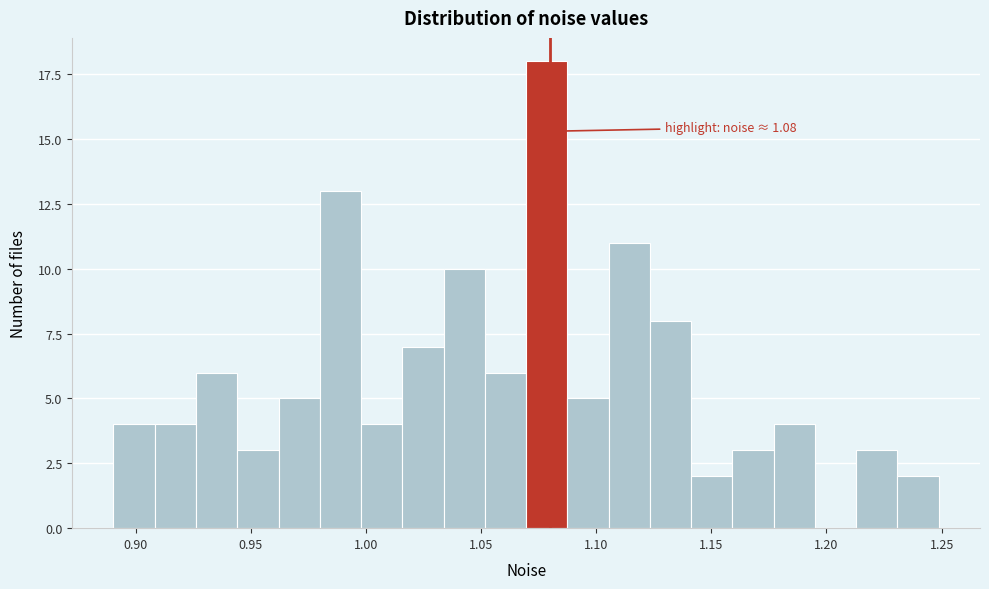

Read against the x-axis, roughly where is the centre of the tallest bar?

1.080